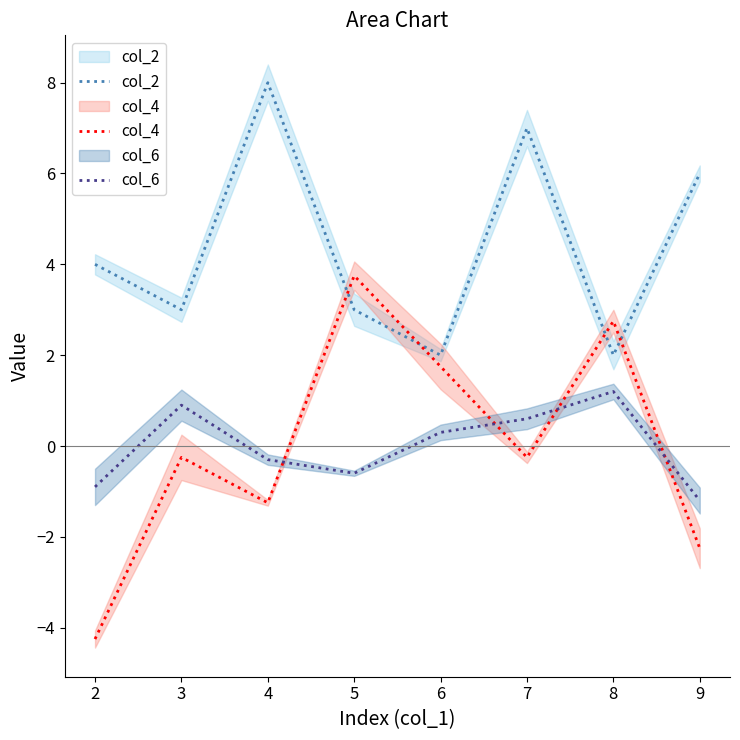

Where is col_2 nearest to the value 5?

2